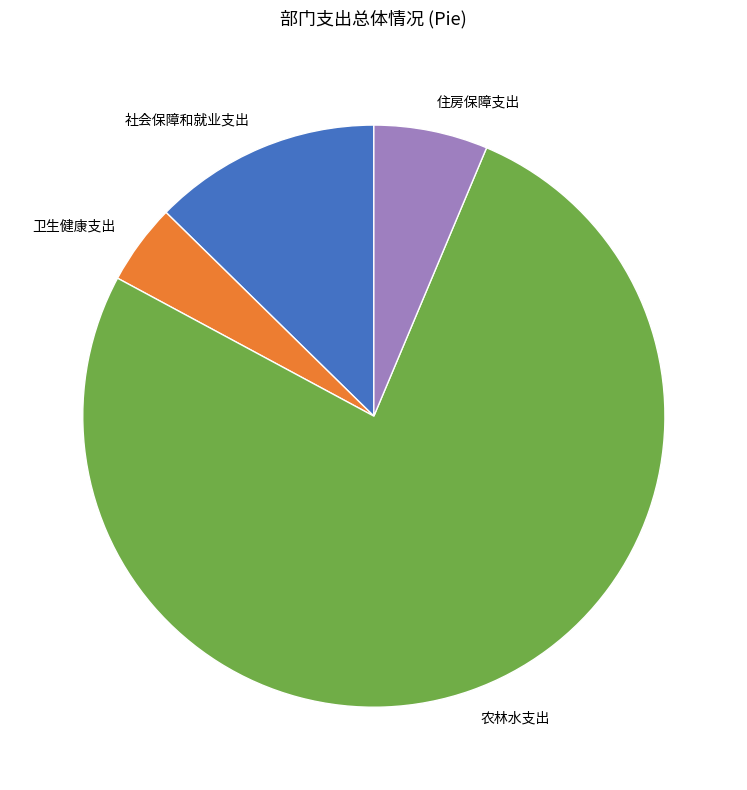

Which slice is the smallest?

卫生健康支出